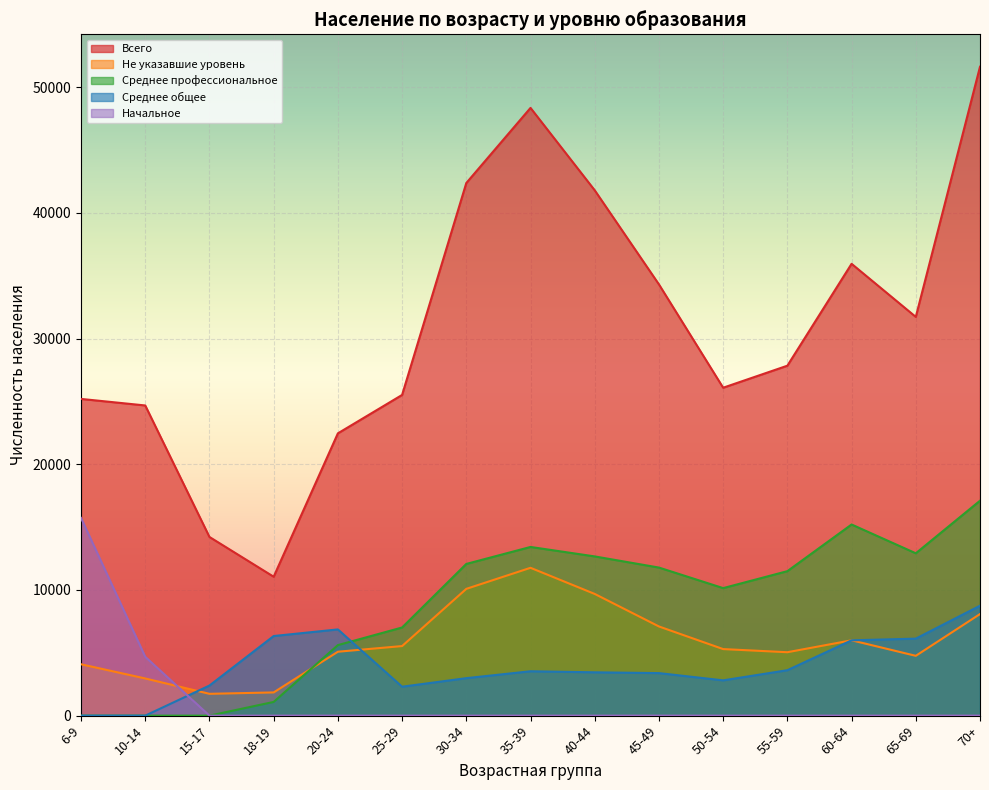

What is the greatest value displayed?

51627